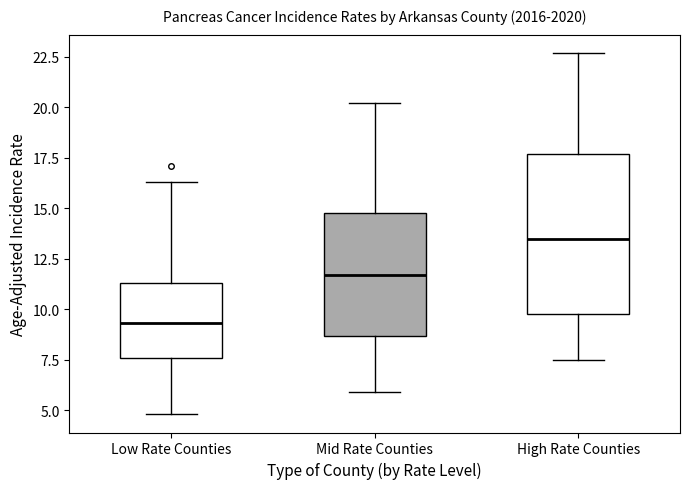

Which box is the tallest, from its lower edge to its upper edge?

High Rate Counties